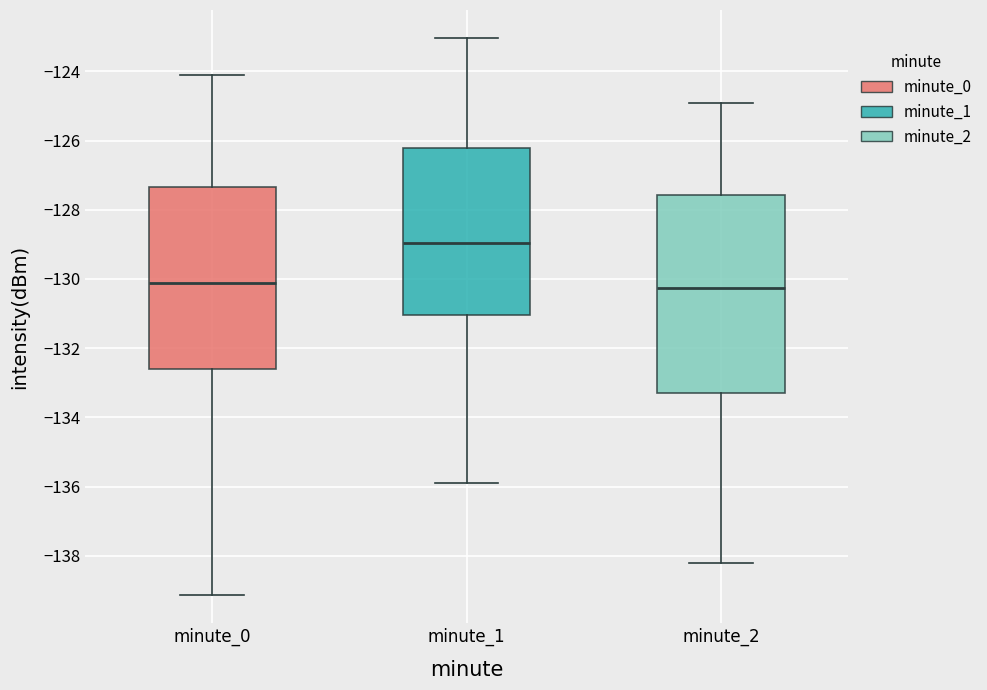

Reading left to right, read every box against the y-axis: the position of its median line, the range the box covers, and the ends of its whiskers. The values are not printed on the chart, so give them approximately, as read against the axis.

minute_0: median -130.2, box -132.6 to -127.4, whiskers -139.2 to -124.2
minute_1: median -129.0, box -131.0 to -126.2, whiskers -136.0 to -123.0
minute_2: median -130.2, box -133.2 to -127.6, whiskers -138.2 to -124.8